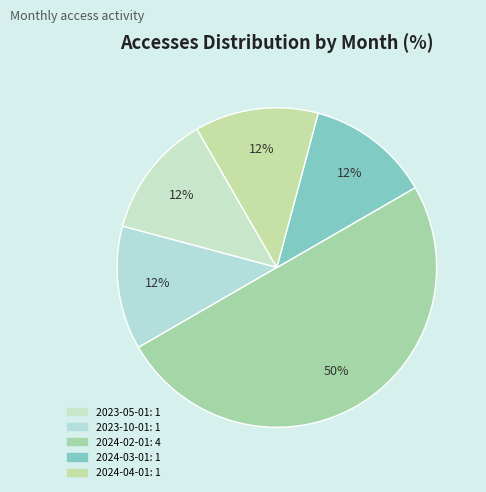

True or false: 2023-05-01 accounts for 12% of the total.

True